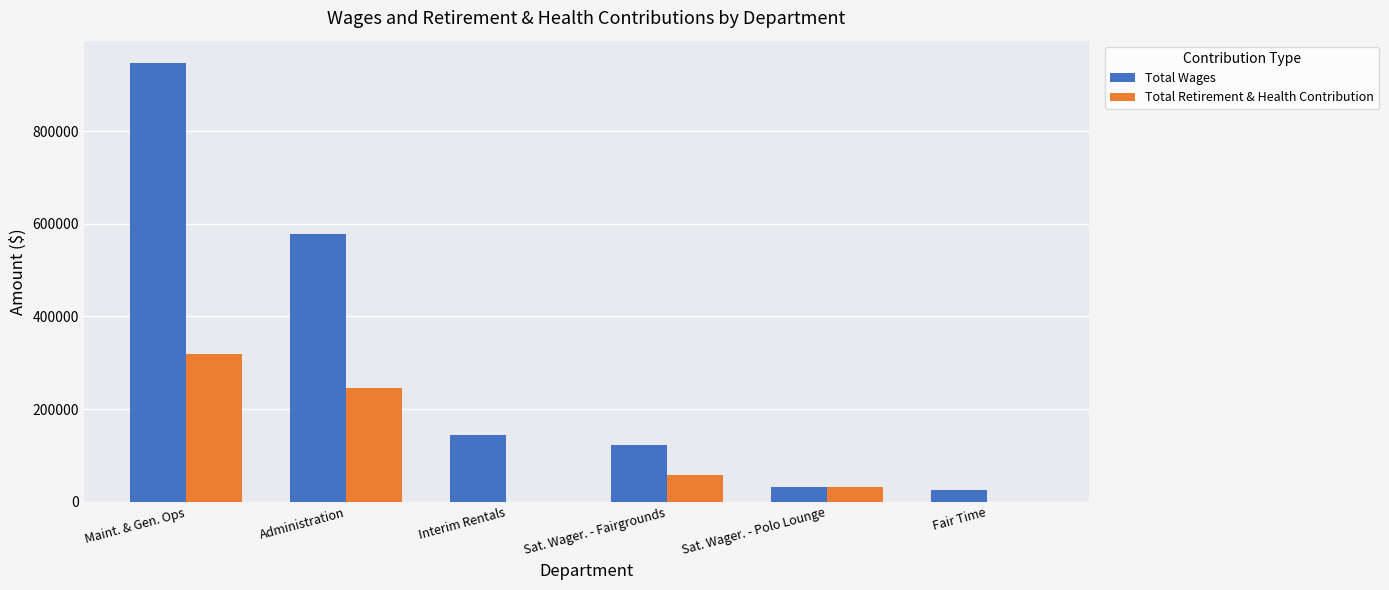

Is the value of Total Retirement & Health Contribution at Maint. & Gen. Ops greater than the value of Total Wages at Administration?

No